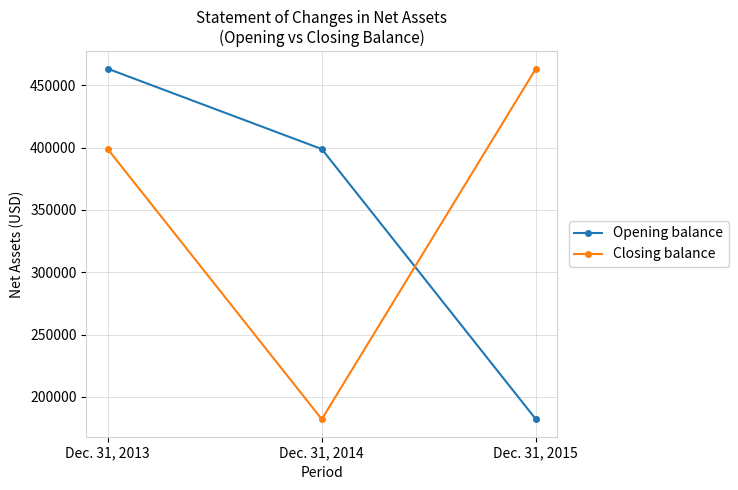

What are all the series names shown in the legend?

Opening balance, Closing balance